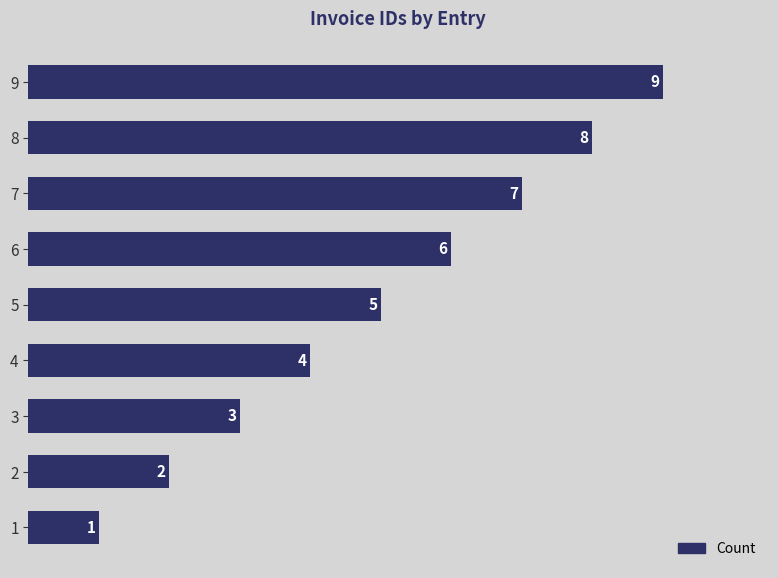

List the labels in order of value, largest first.

9, 8, 7, 6, 5, 4, 3, 2, 1